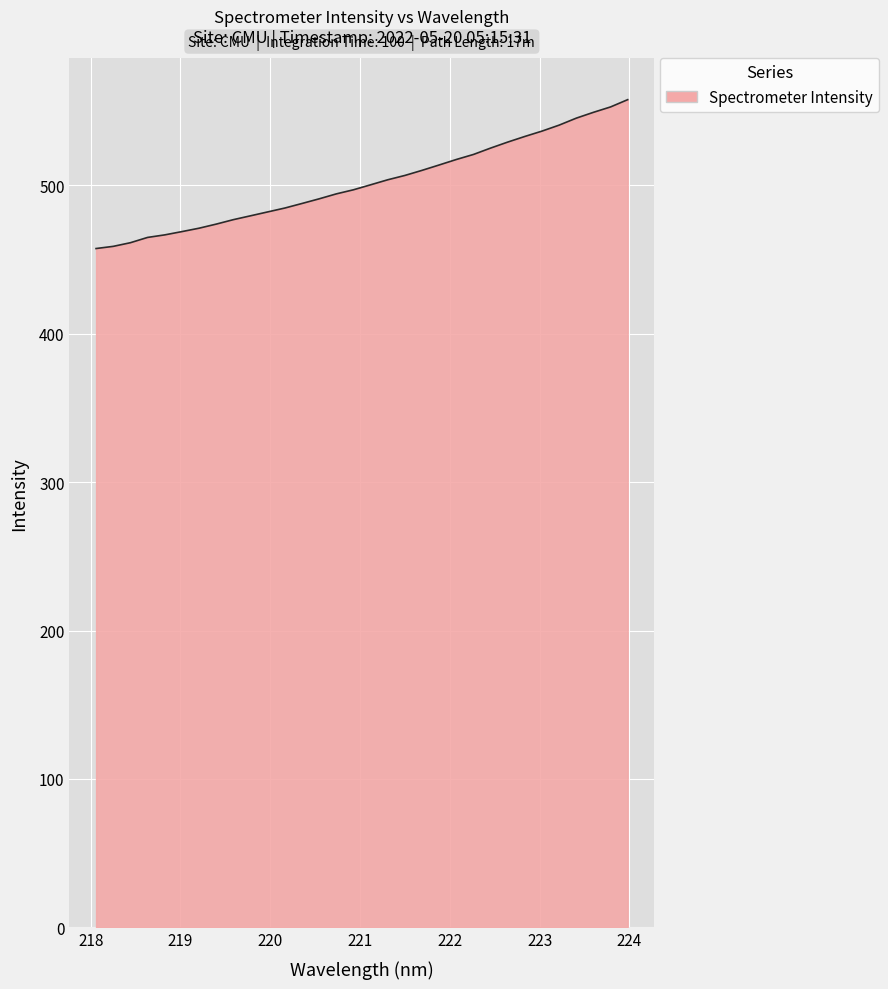

What is the smallest value displayed?

457.4